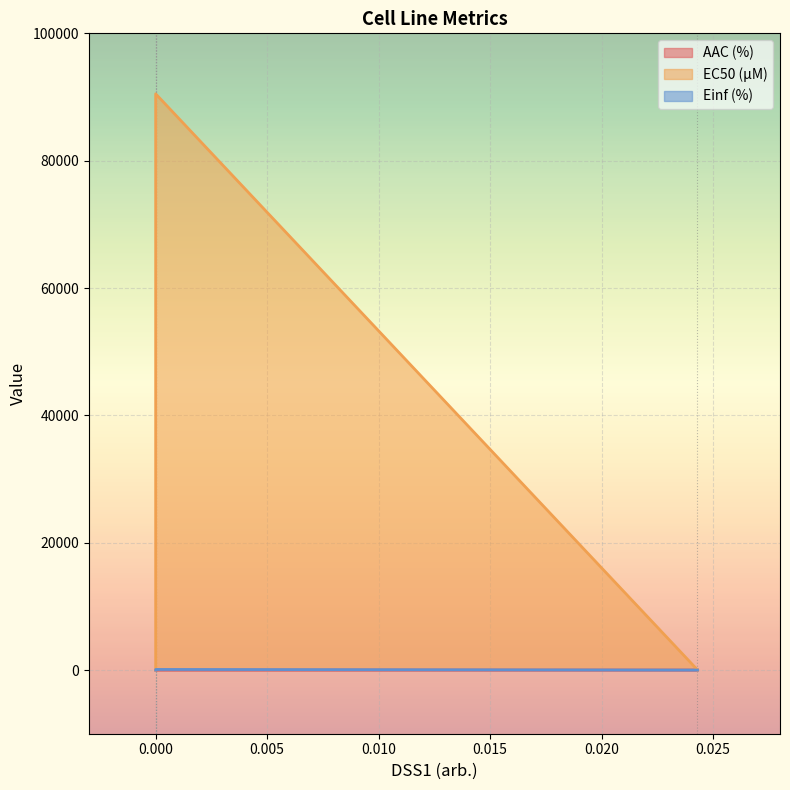

Is it true that EC50 (µM) equals 90500.0 at 0.000?

True